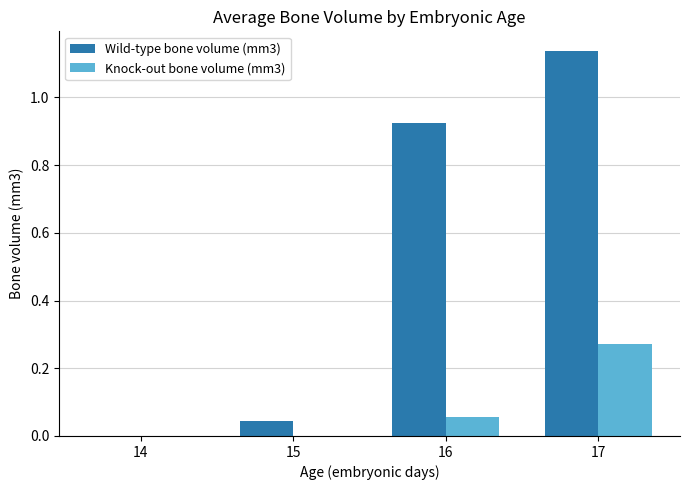

How many Knock-out bone volume (mm3) values are between 0 and 1?

4